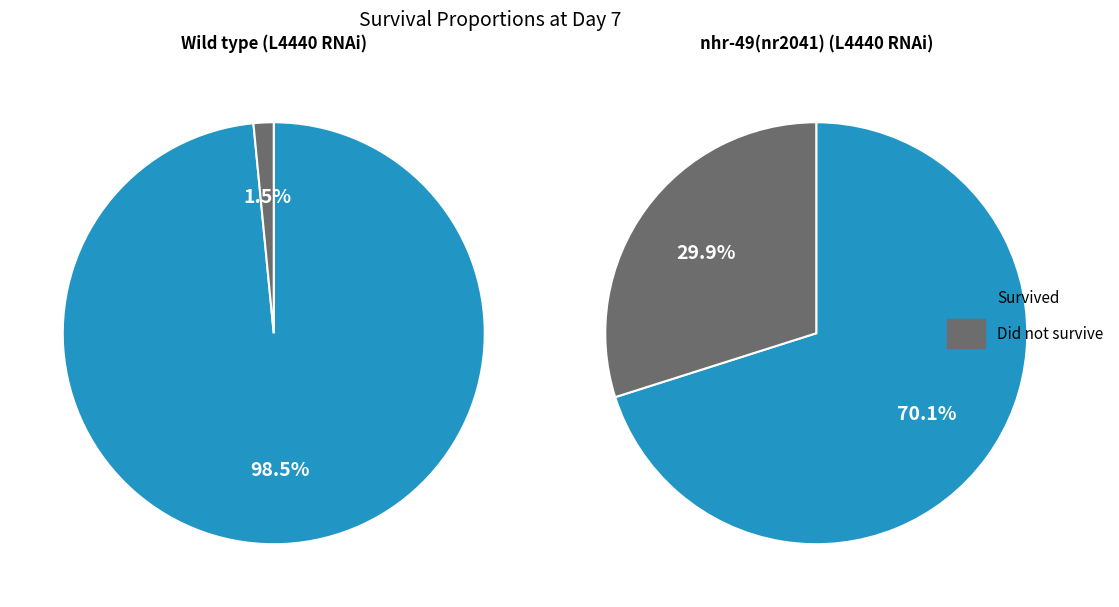

To the nearest percent, what is the average slice percentage?

50%